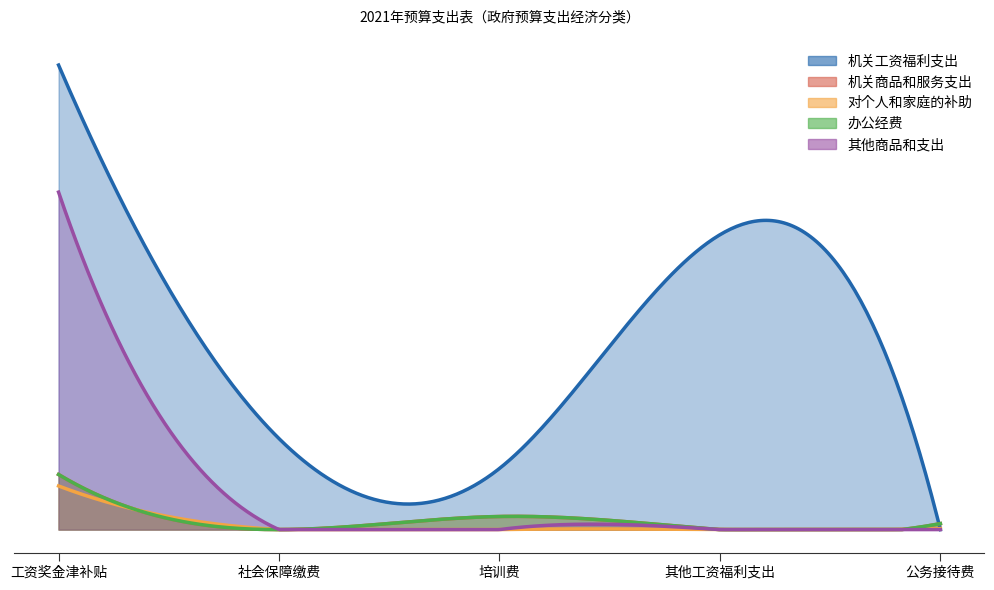

List the series in order of their peak value, lowest first.

对个人和家庭的补助, 机关商品和服务支出, 办公经费, 其他商品和支出, 机关工资福利支出